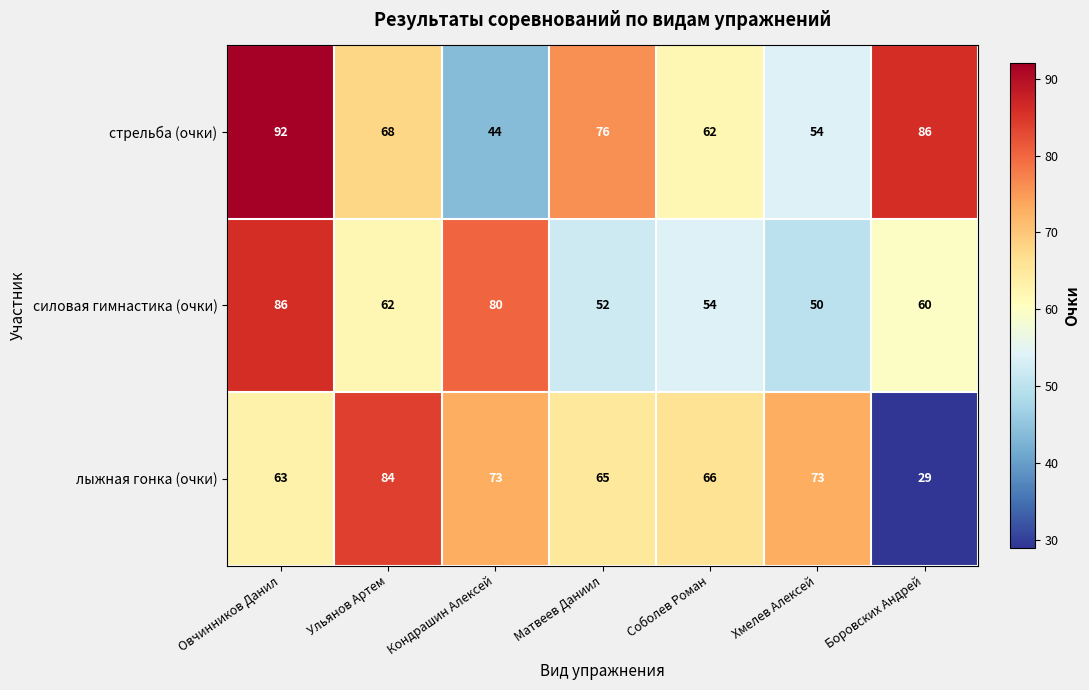

What is the difference between the maximum and minimum values in the лыжная гонка (очки) series?

55